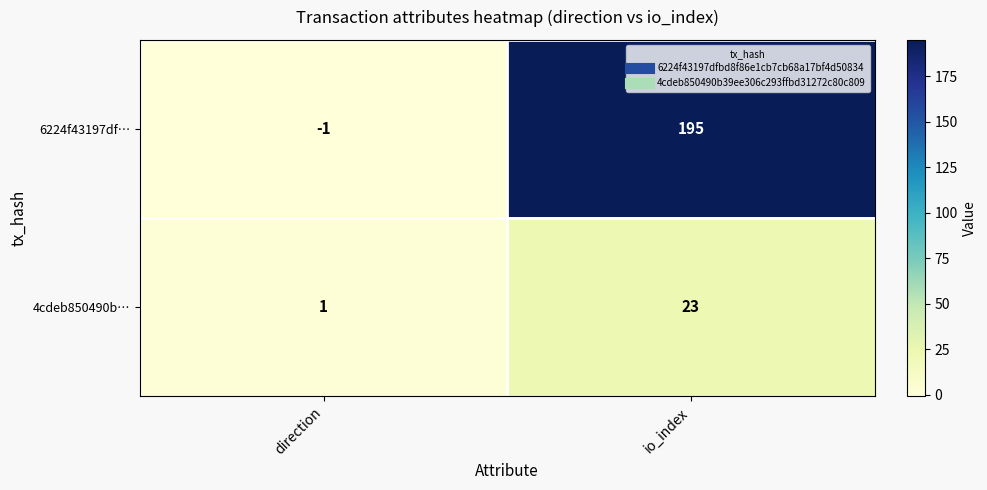

What is the minimum value shown in the chart?

-1